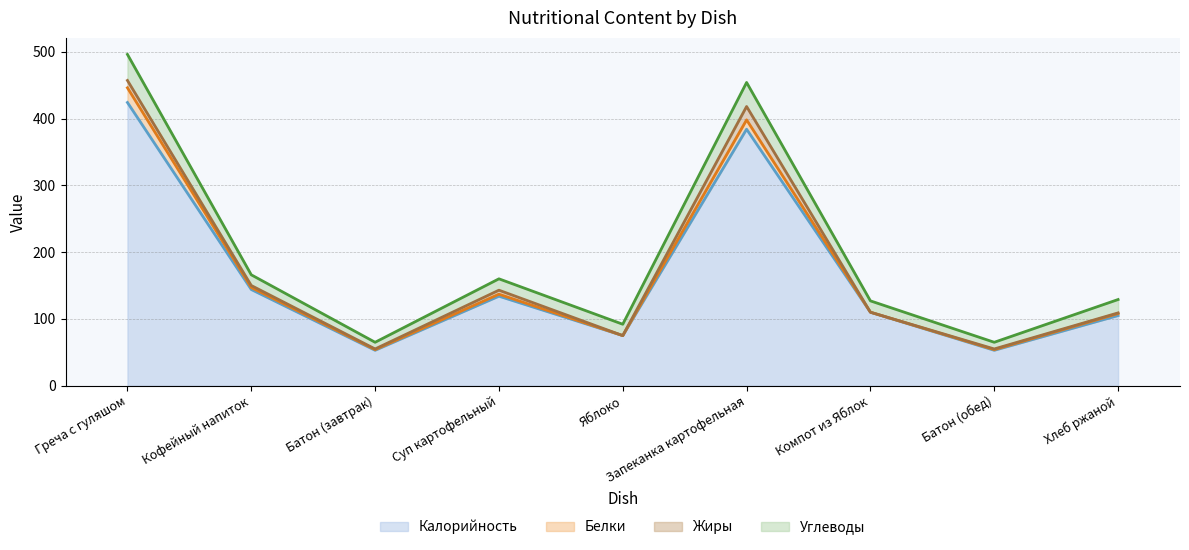

True or false: Жиры and Углеводы cross at least once.

False